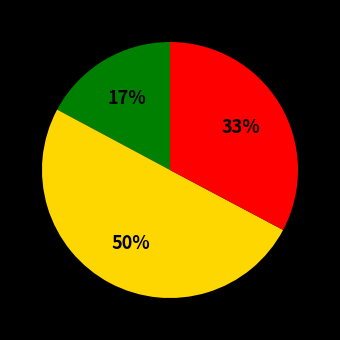

To the nearest percent, what is the difference between the largest and smallest slice percentages?

33%